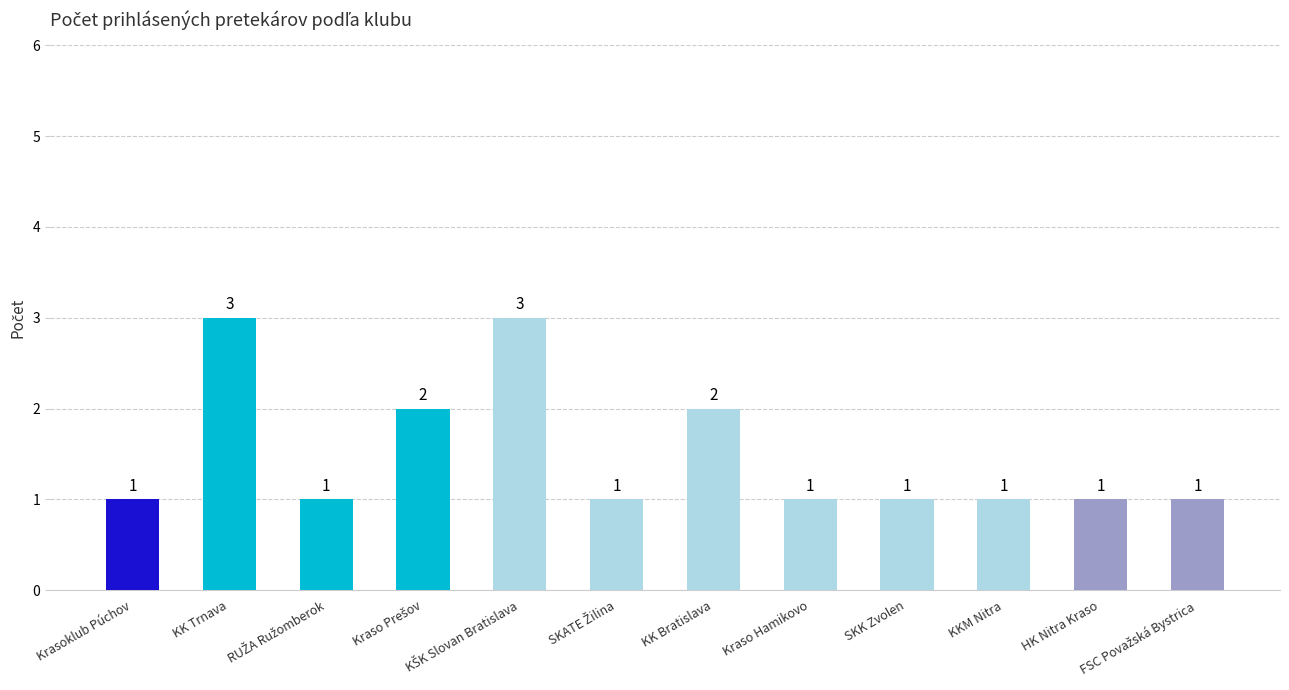

What is the sum of all values?

18